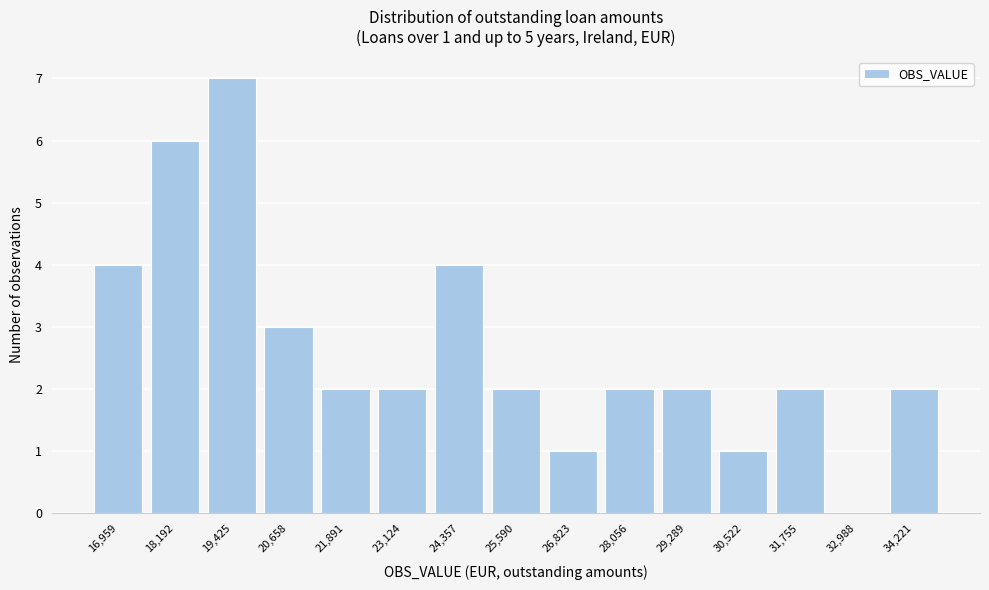

Reading right to left, transcribe all the data shown in this chart.

34,221=2	32,988=0	31,755=2	30,522=1	29,289=2	28,056=2	26,823=1	25,590=2	24,357=4	23,124=2	21,891=2	20,658=3	19,425=7	18,192=6	16,959=4